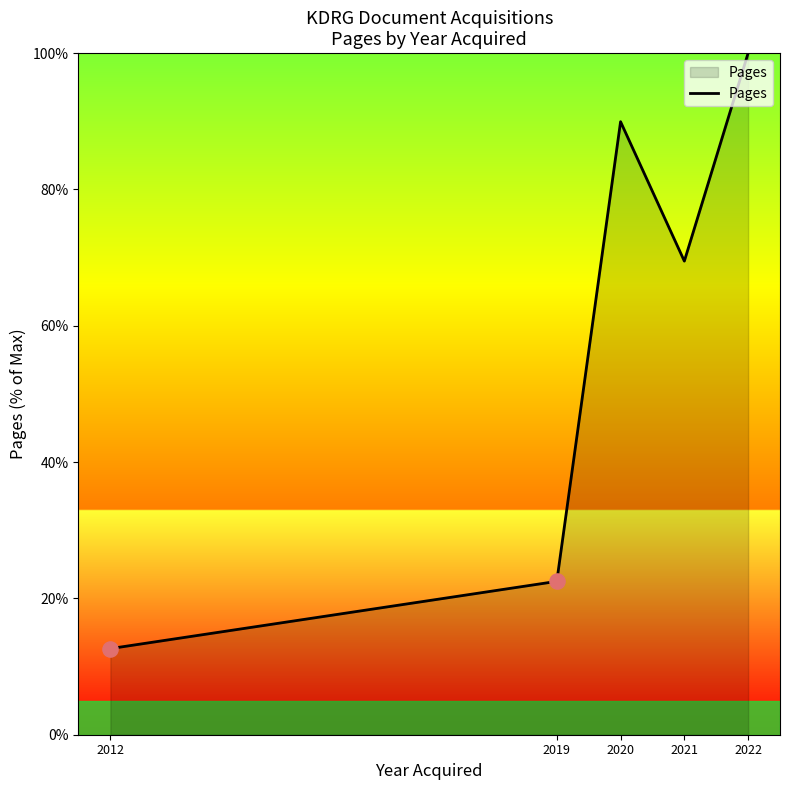

What is the change in value from 2012 to 2021?

+56.8